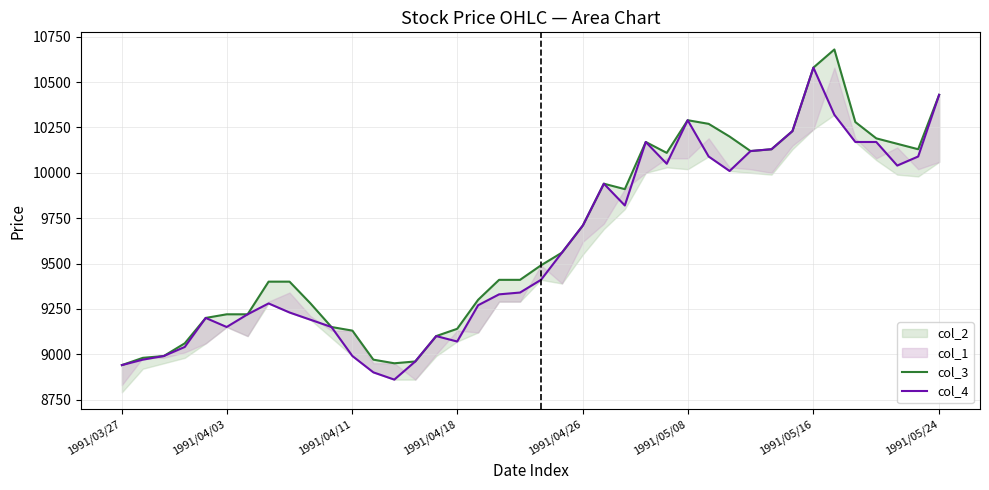

True or false: col_3 and col_4 cross at least once.

False